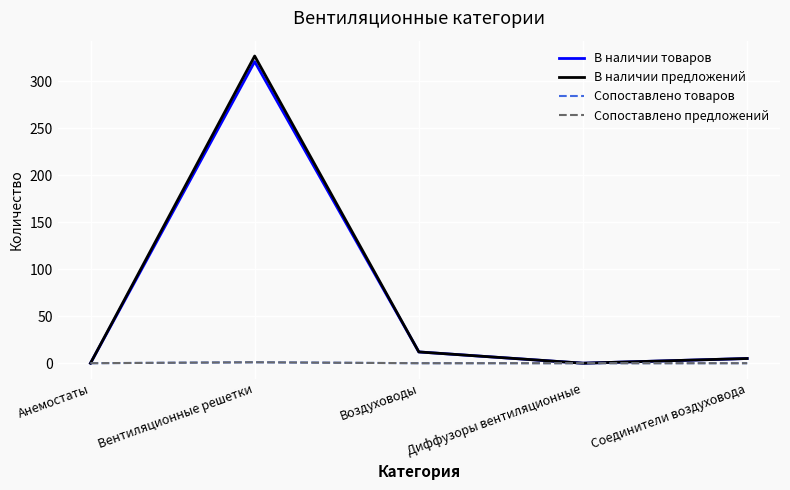

Is this an area chart (filled region under the line)?

No